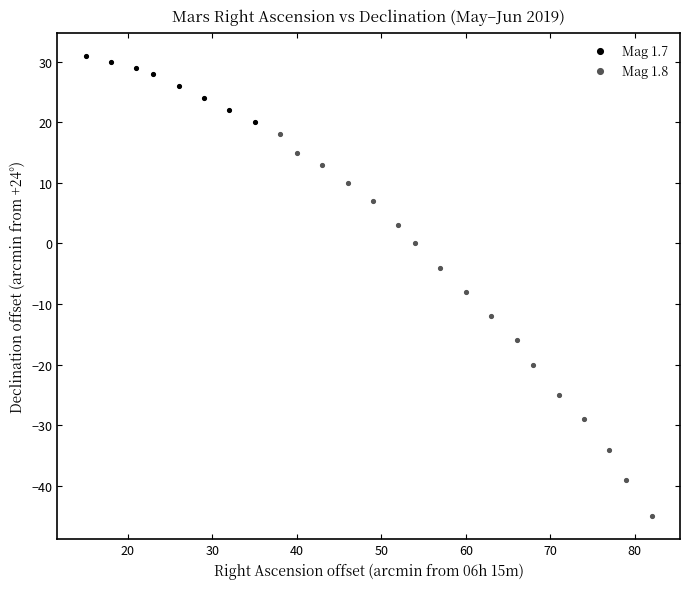

Which series reaches the maximum Y coordinate?

Mag 1.7